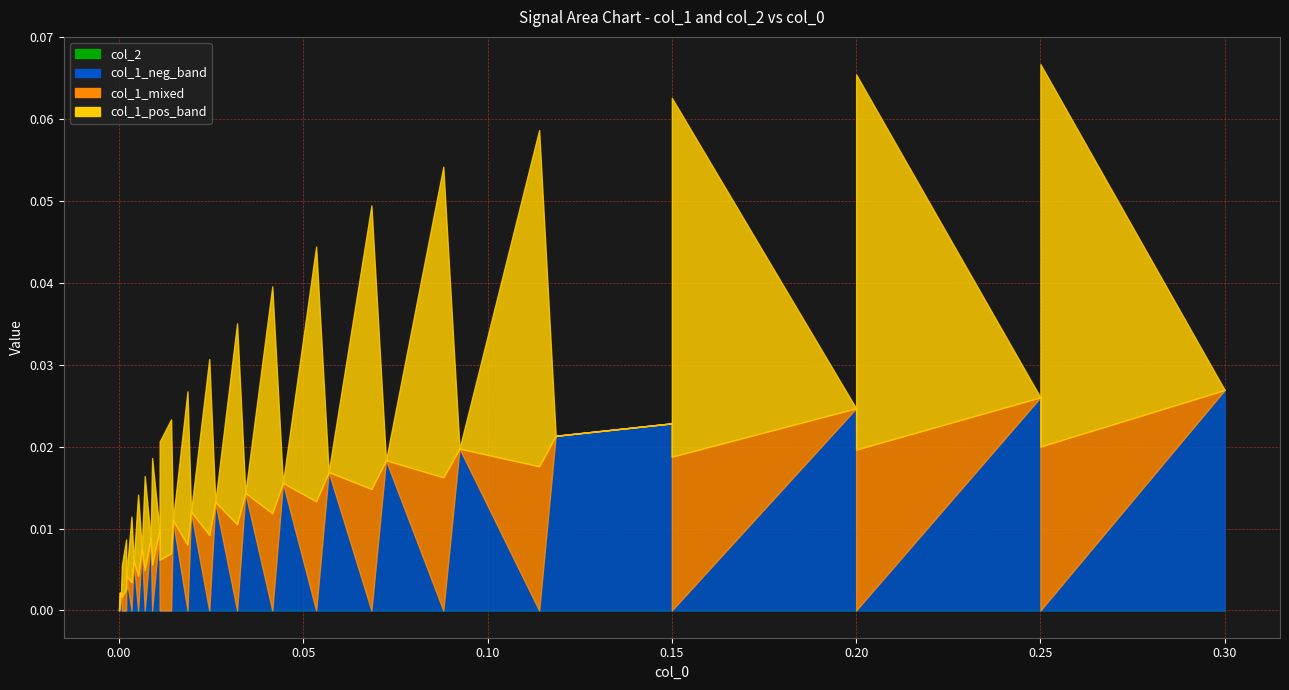

Is the value of col_2 at 30 greater than the value of col_1 at 4?

No